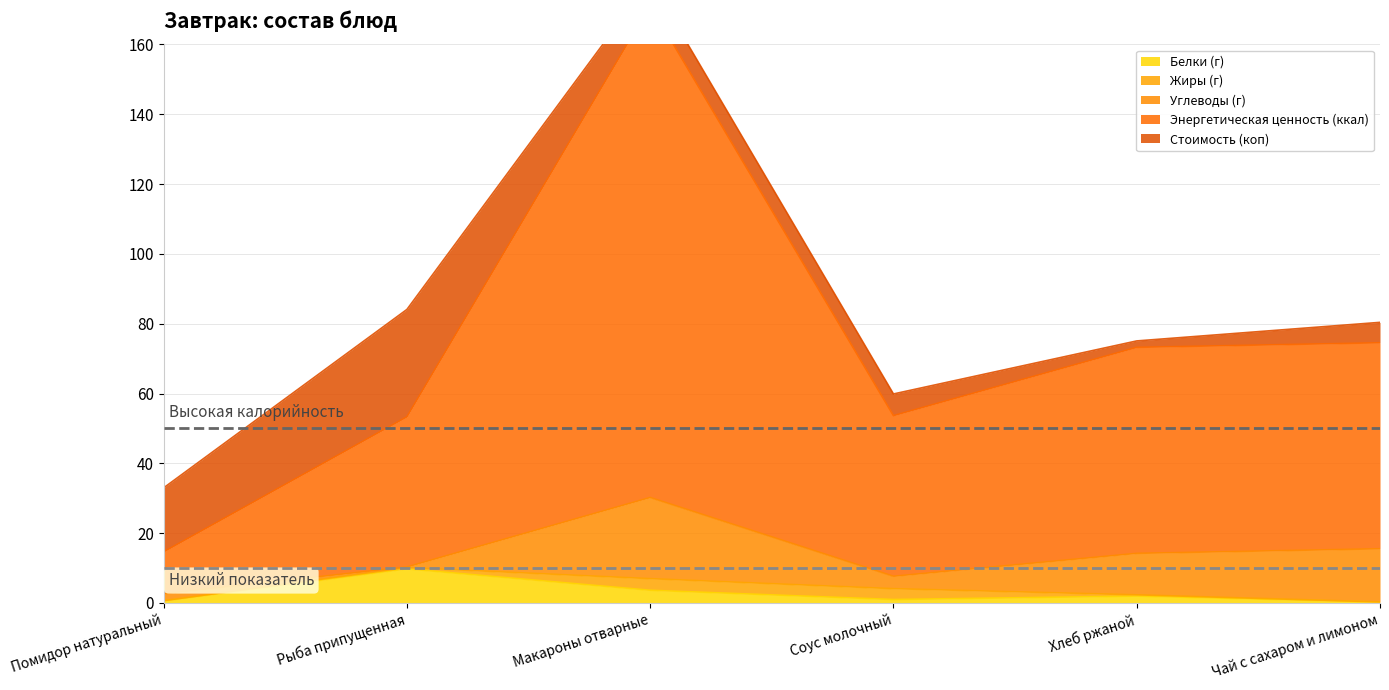

What is the smallest value displayed?

0.1